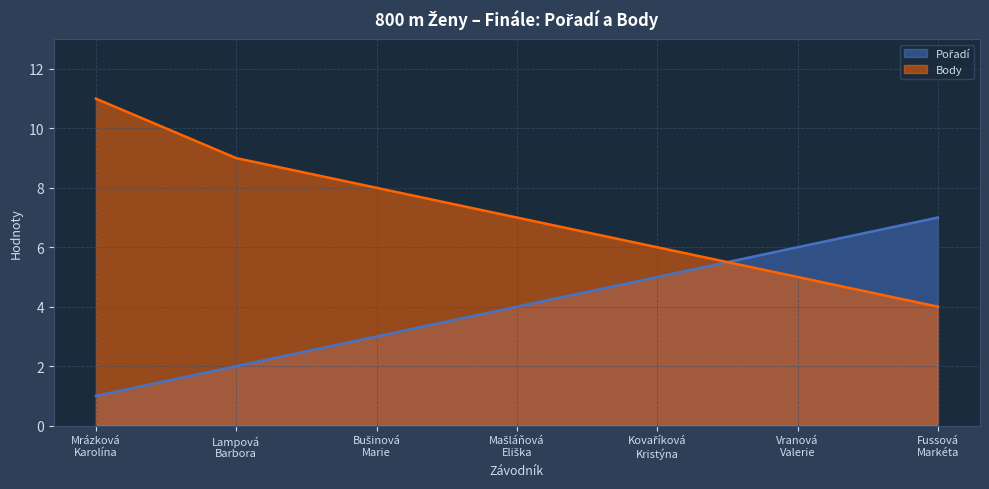

The Pořadí series shows 4 at Mašláňová
Eliška. True or false?

True